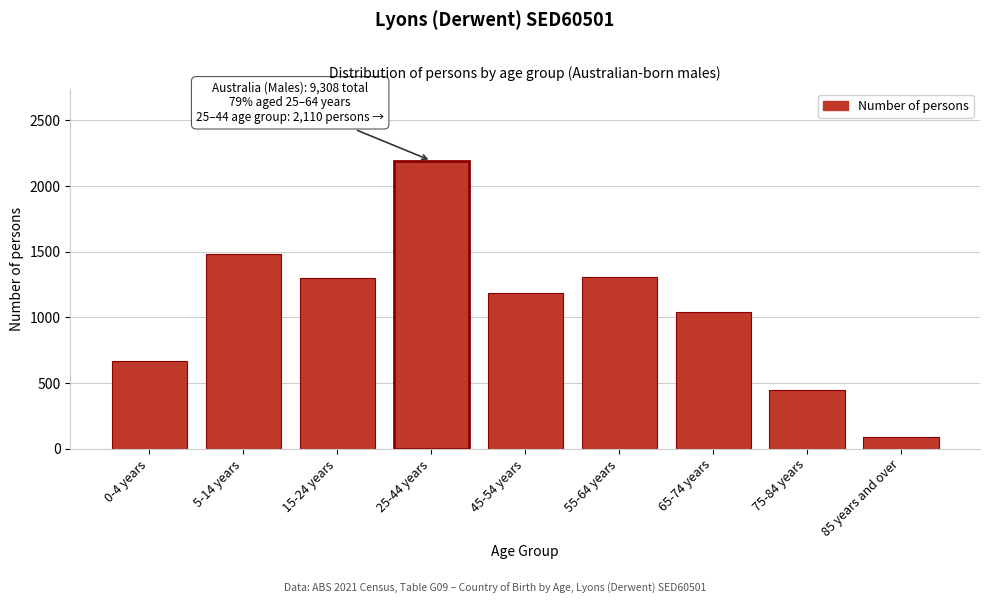

Reading left to right, extract all data points from this chart.

0-4 years=669	5-14 years=1481	15-24 years=1297	25-44 years=2192	45-54 years=1188	55-64 years=1310	65-74 years=1037	75-84 years=445	85 years and over=85